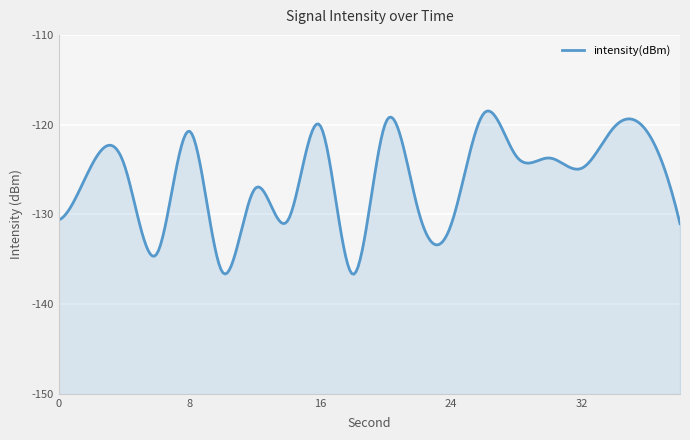

What is the minimum value shown in the chart?

-136.7